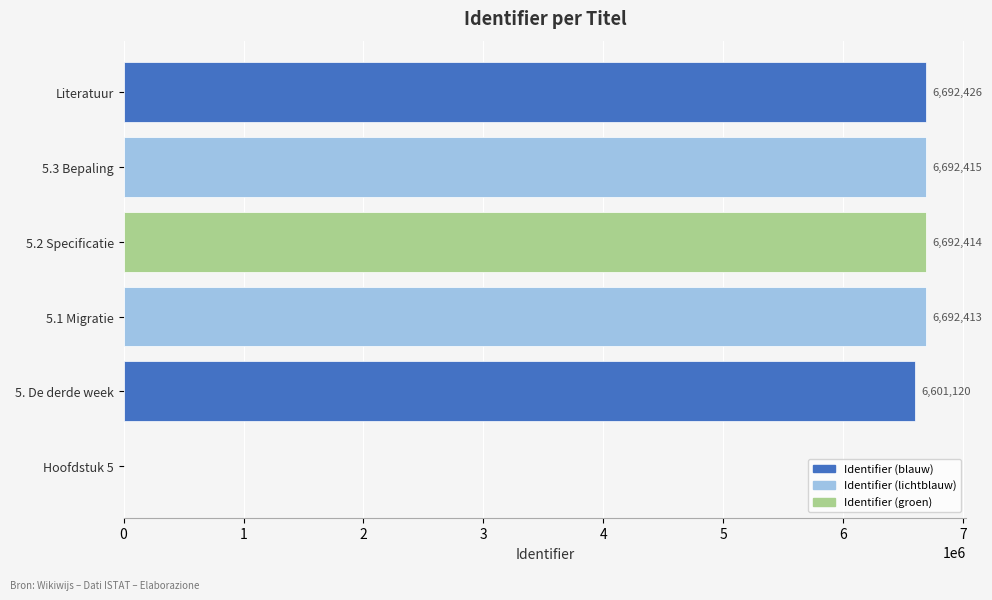

True or false: the data shows 6692426 at Literatuur.

True